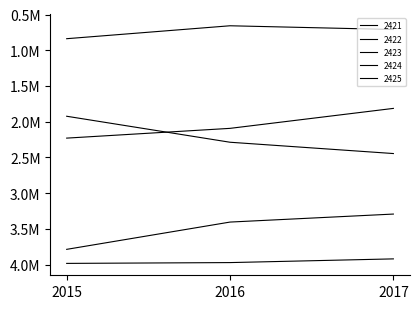

Which series changed the most between 2015 and 2017?

2424